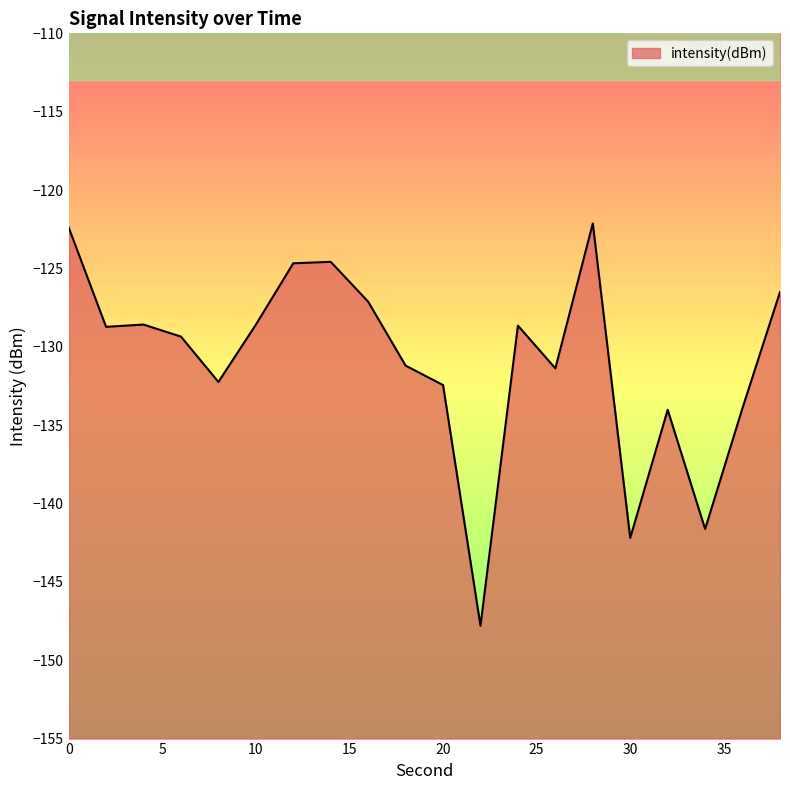

How many points are higher than both their immediate neighbors (excluding endpoints)?

5